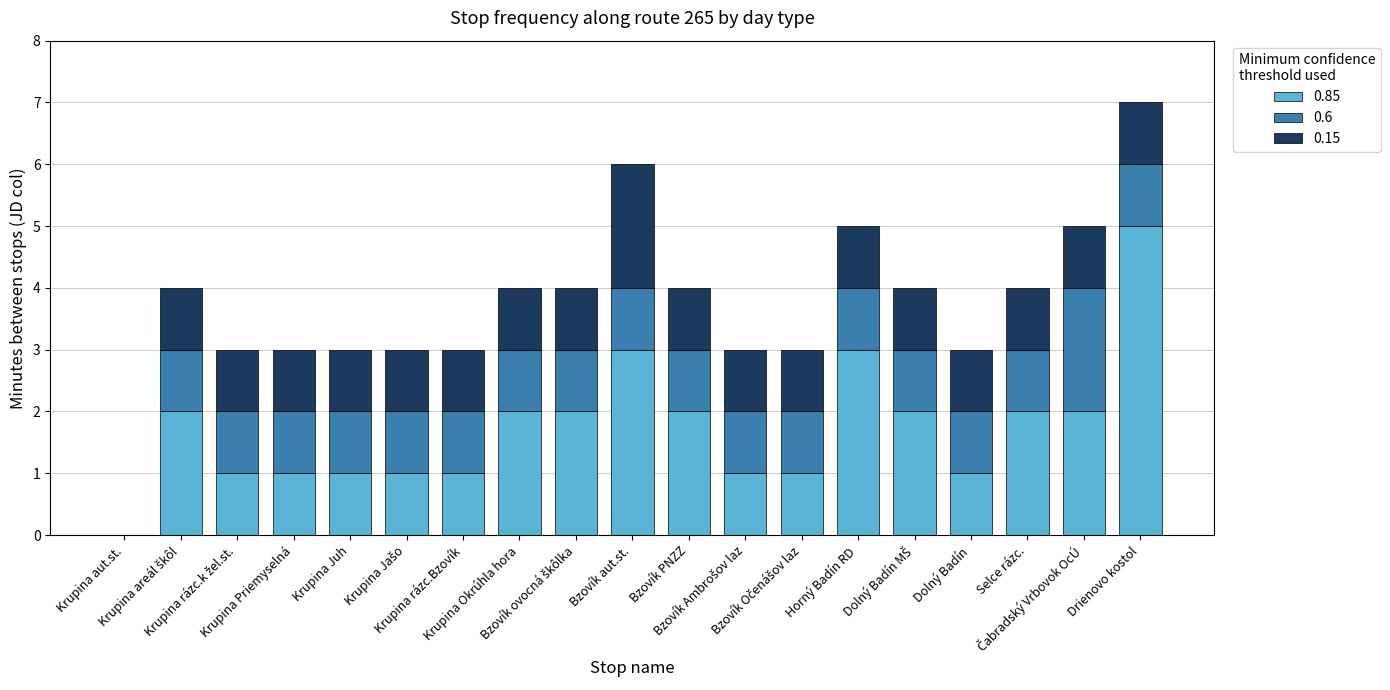

What is the maximum value for 0.85?

5